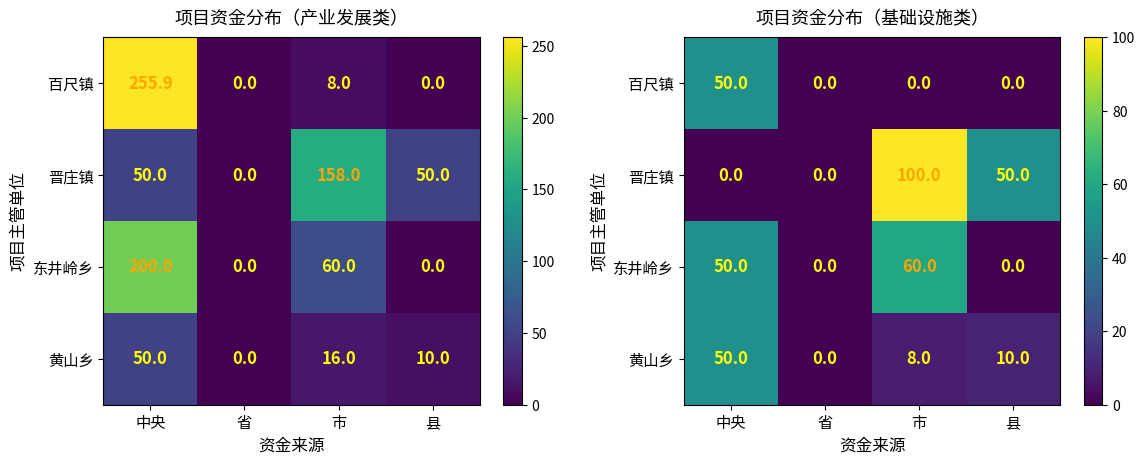

Count the 晋庄镇 values in the range 0 to 100.

4